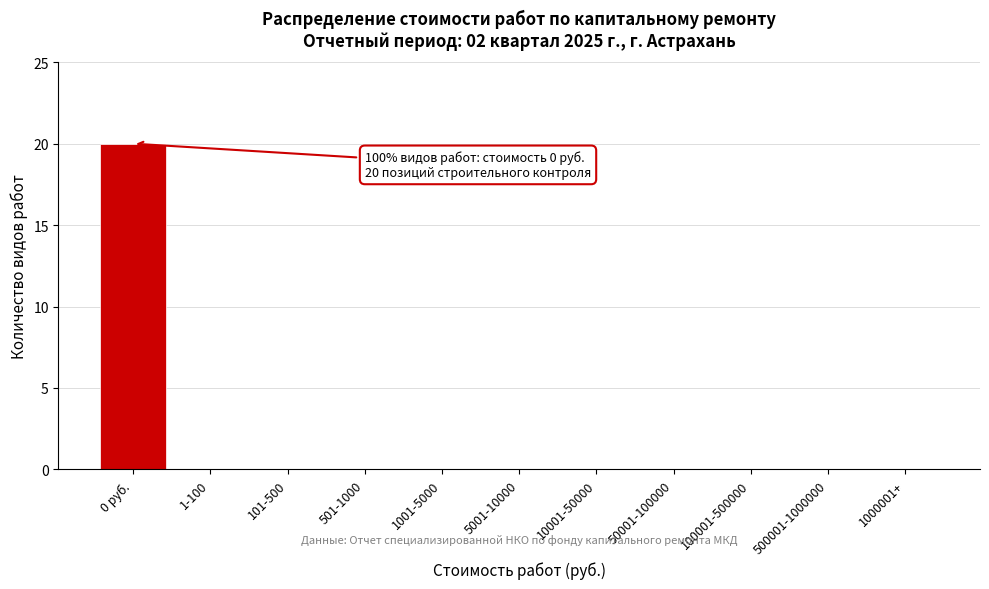

Reading left to right, extract all data points from this chart.

0 руб.=20	1-100=0	101-500=0	501-1000=0	1001-5000=0	5001-10000=0	10001-50000=0	50001-100000=0	100001-500000=0	500001-1000000=0	1000001+=0